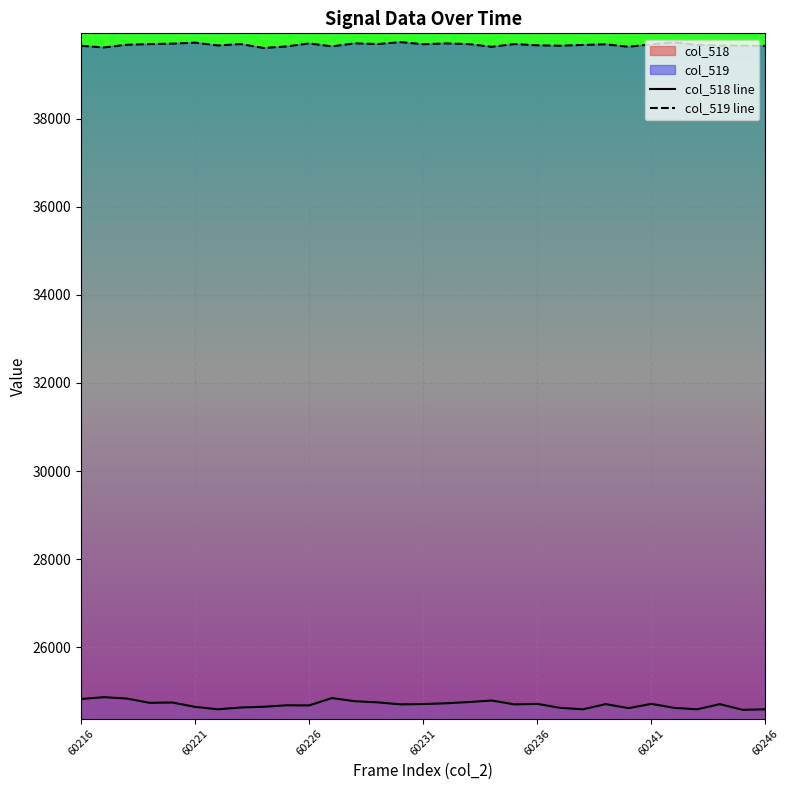

Which series has the largest total across all categories?

col_519 line